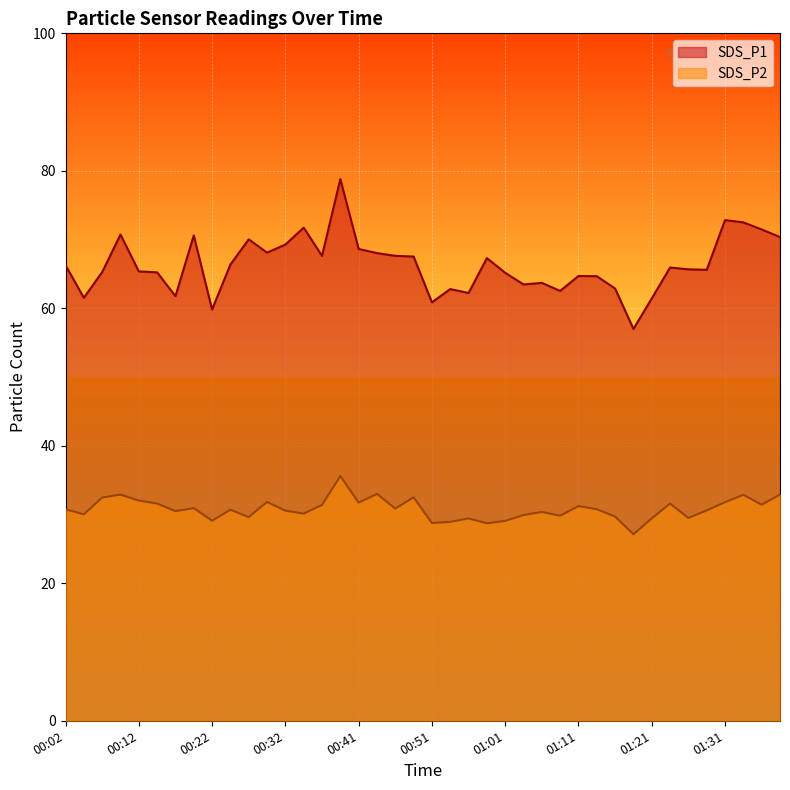

Is it true that SDS_P2 equals 11.4 at 00:41?

False